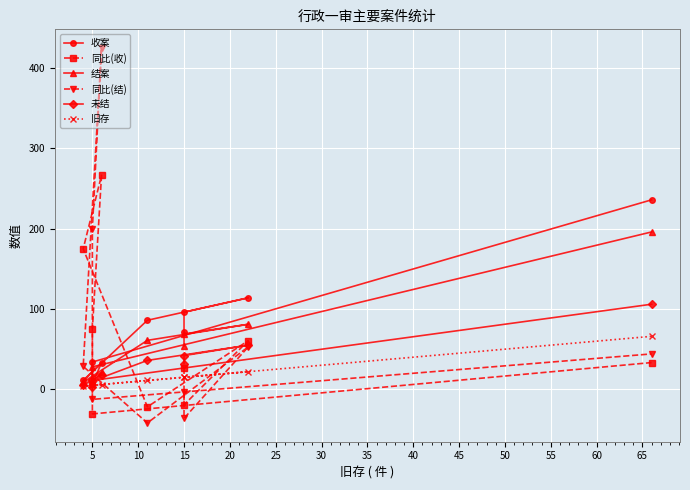

Which has a higher value, 25 or 15?

15